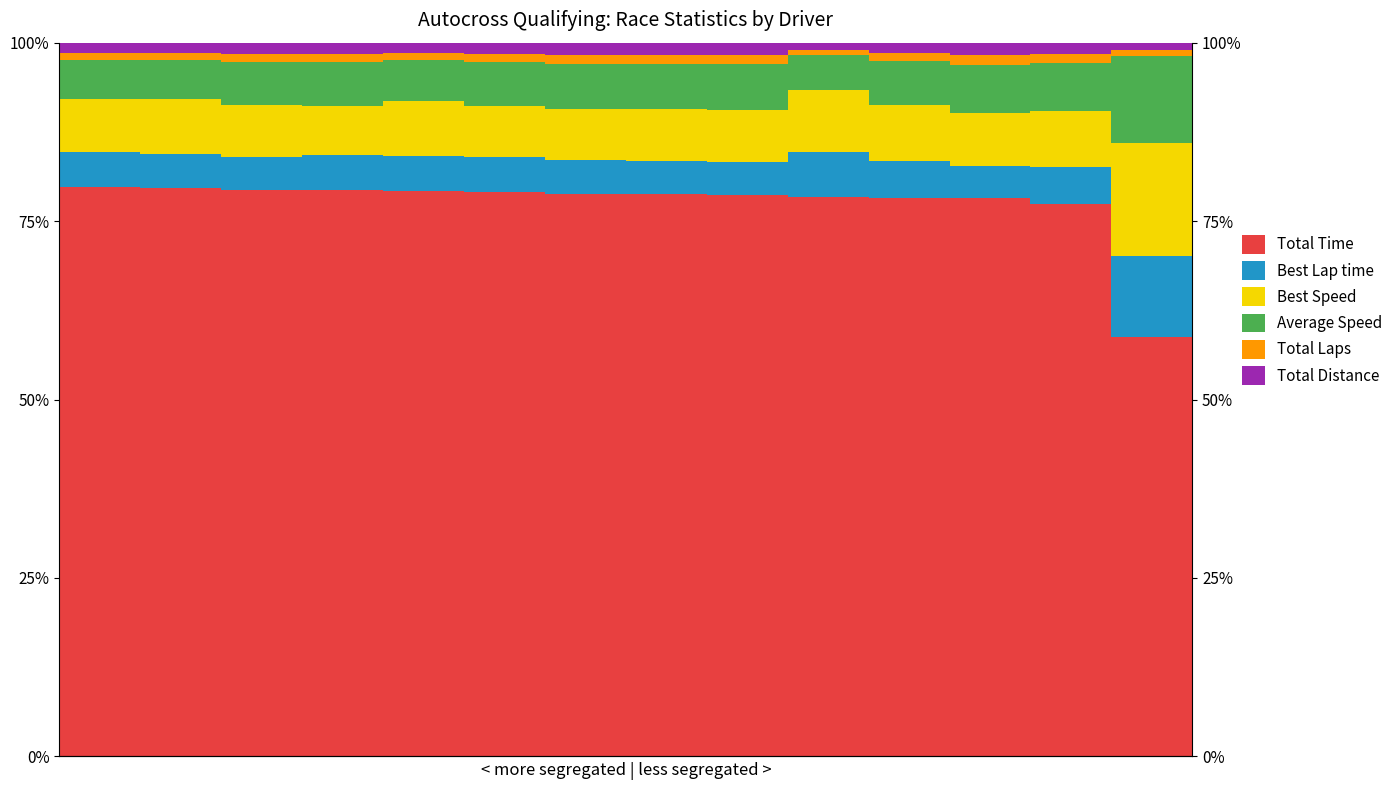

What is the approximate value of Total Time at 1?

79.6